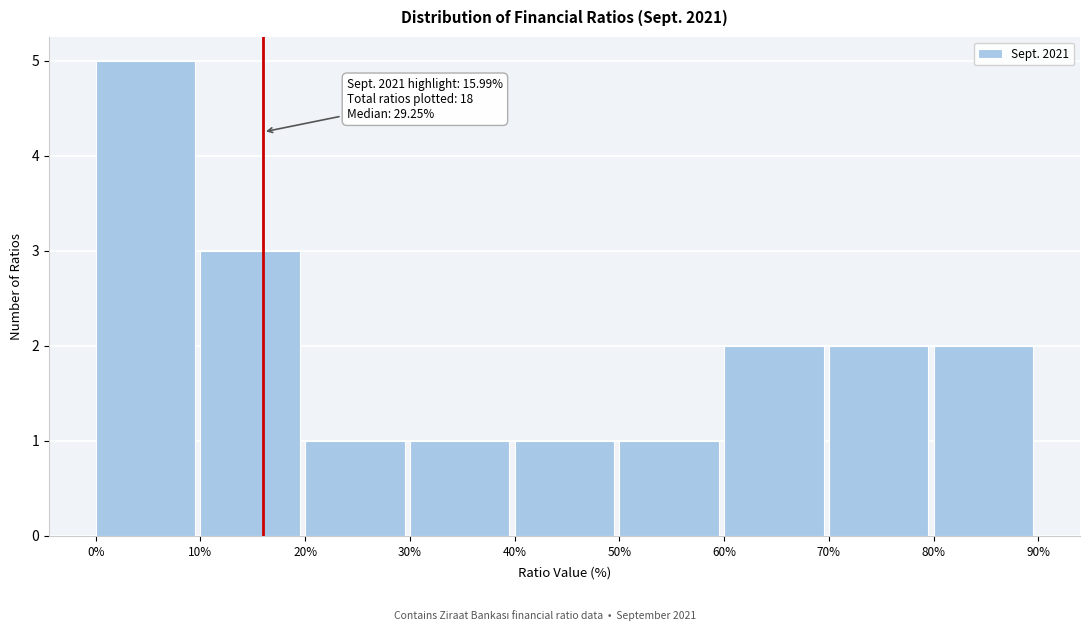

Which range on the x-axis has the tallest bar?

0% to 10%